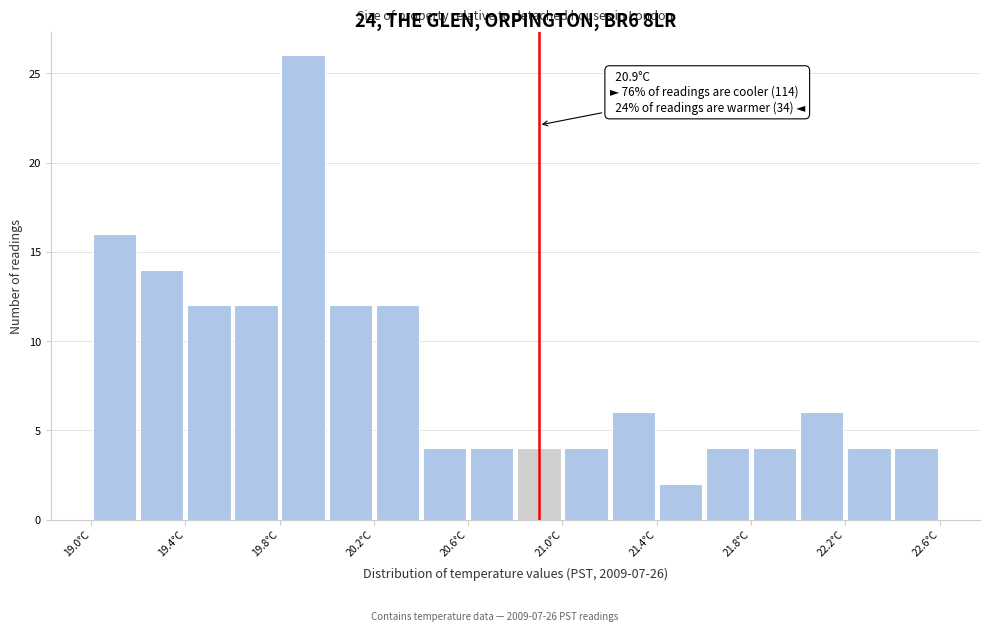

Over which range of the x-axis is the bar tallest?

19.8 to 20.0